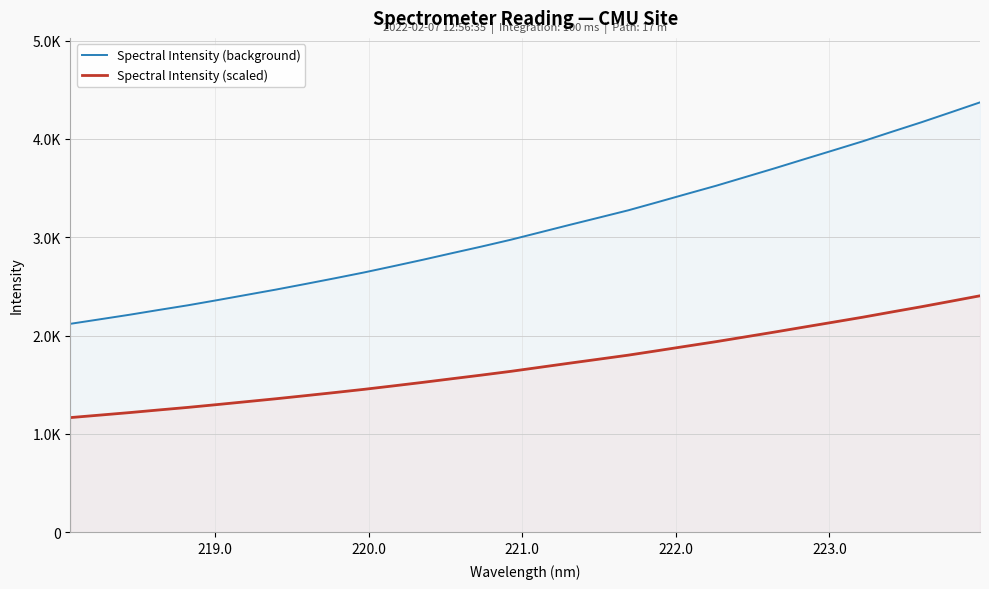

Rank the series by their maximum value, from lowest to highest.

Spectral Intensity (scaled), Spectral Intensity (background)